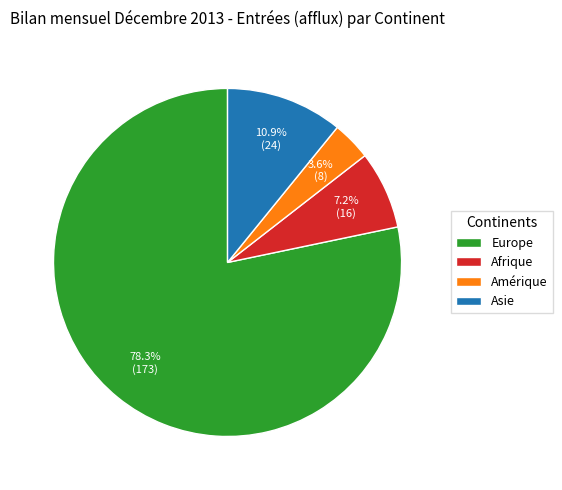

How many segments does this pie chart have?

4